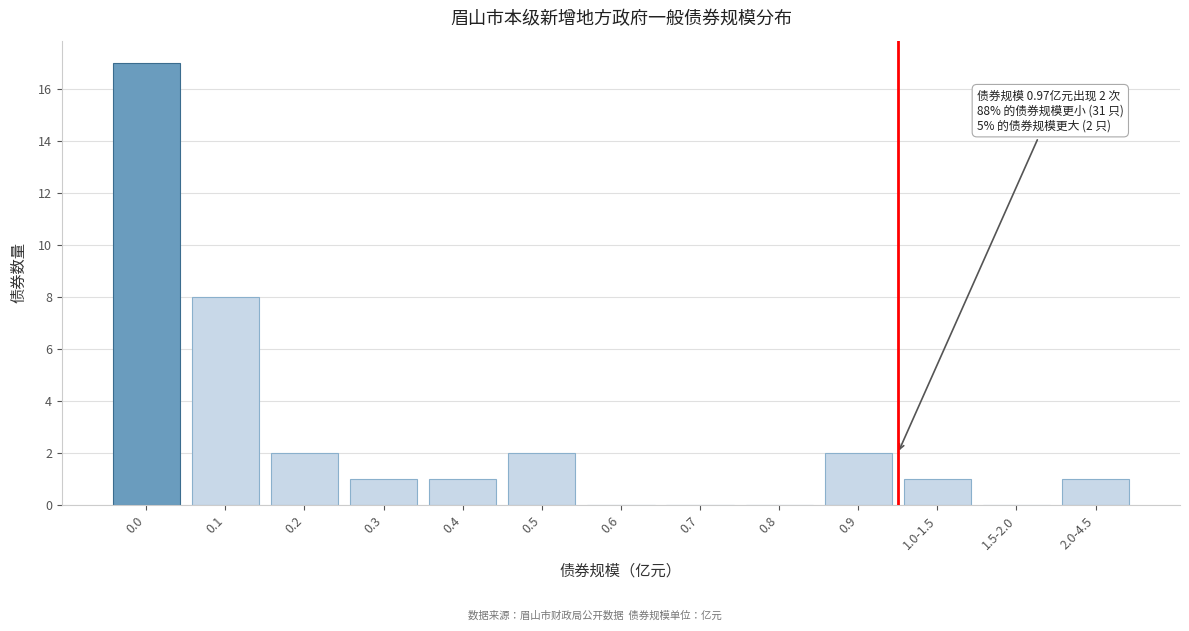

Reading right to left, transcribe all the data shown in this chart.

2.0-4.5=1	1.5-2.0=0	1.0-1.5=1	0.9=2	0.8=0	0.7=0	0.6=0	0.5=2	0.4=1	0.3=1	0.2=2	0.1=8	0.0=17